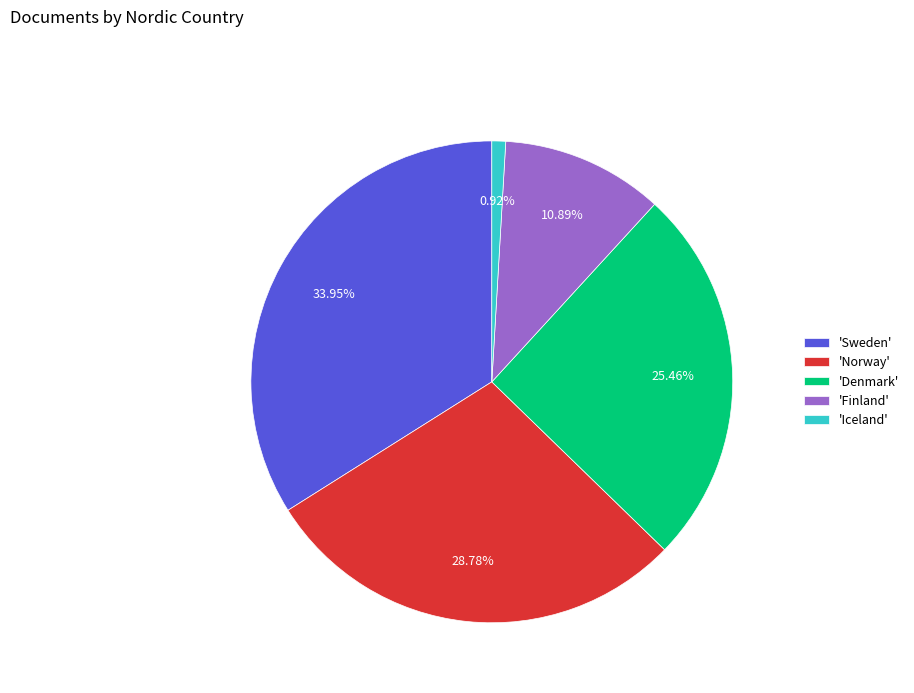

Between 'Finland' and 'Norway', which is larger?

'Norway'